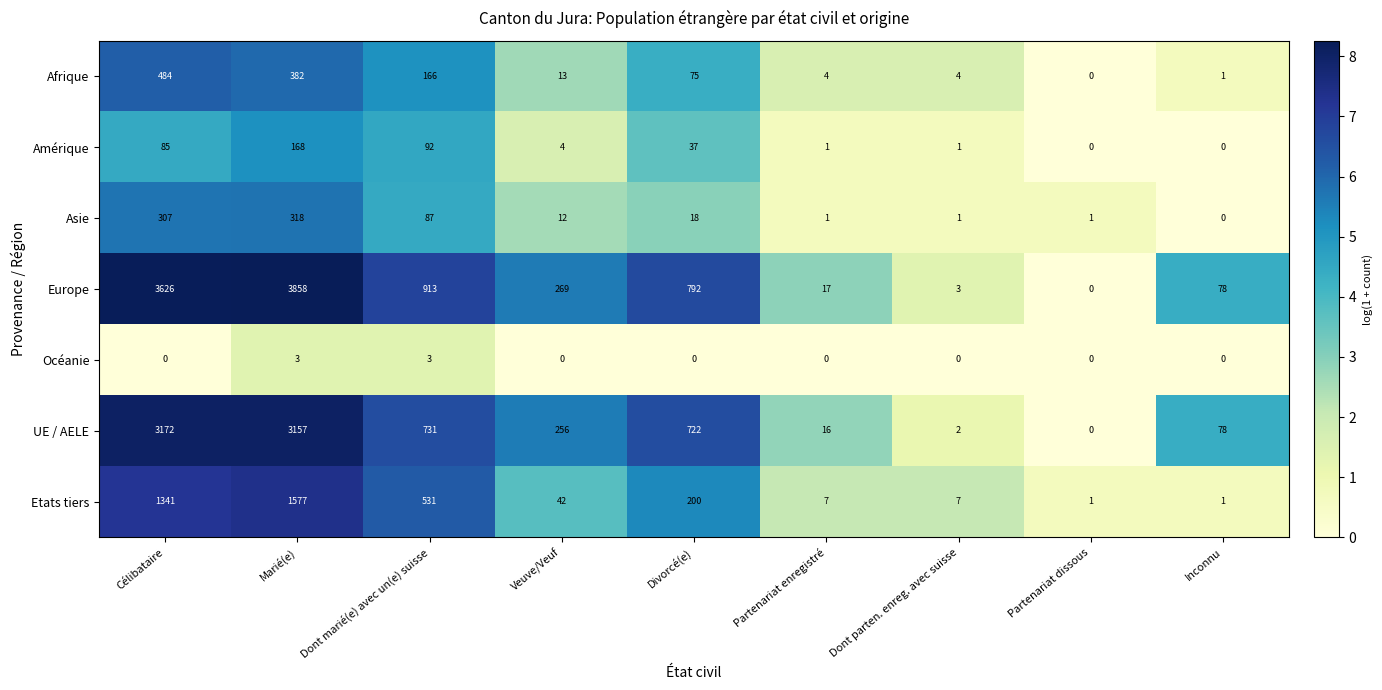

Which series changed the most between Divorcé(e) and Partenariat dissous?

Europe